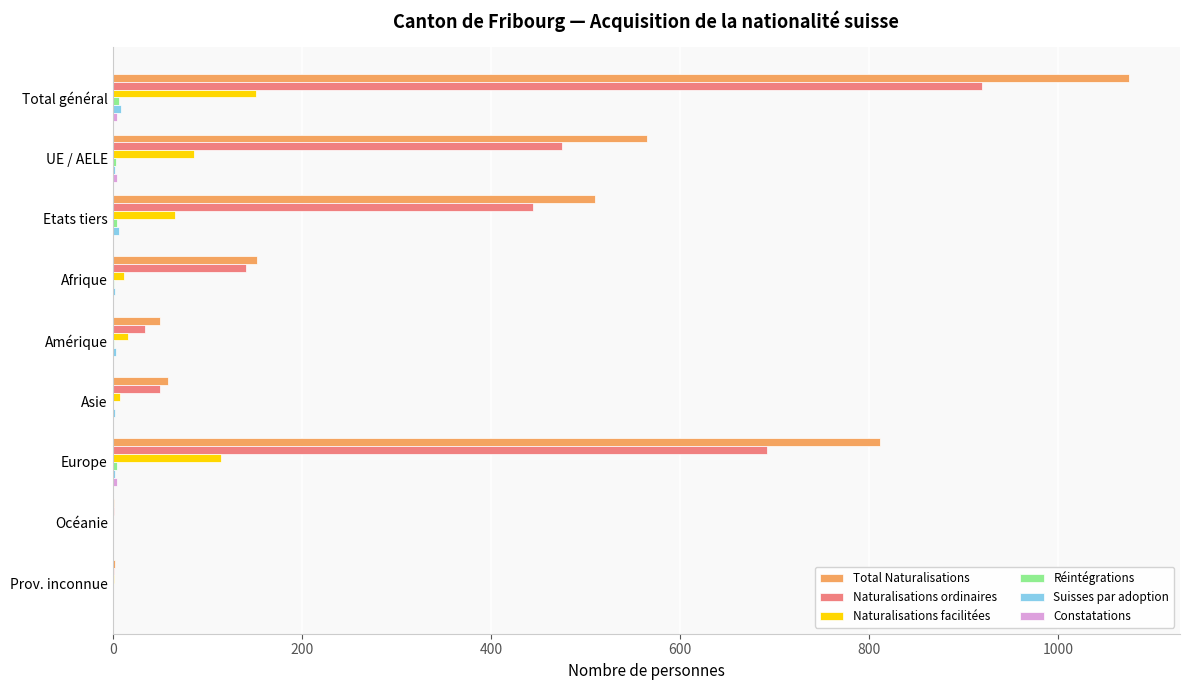

True or false: Naturalisations facilitées has a value of 66 at Etats tiers.

True